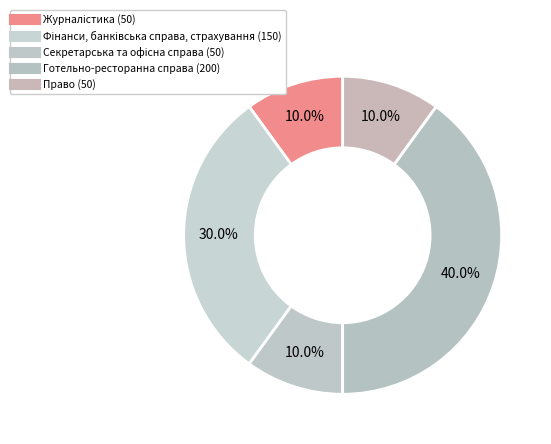

How many segments does this pie chart have?

5